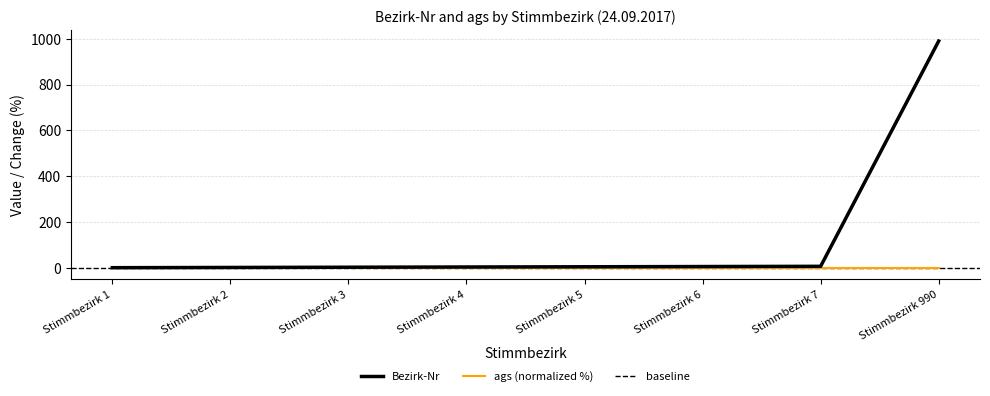

Reading left to right, what are all the values shown in this chart?

1	2	3	4	5	6	7	990